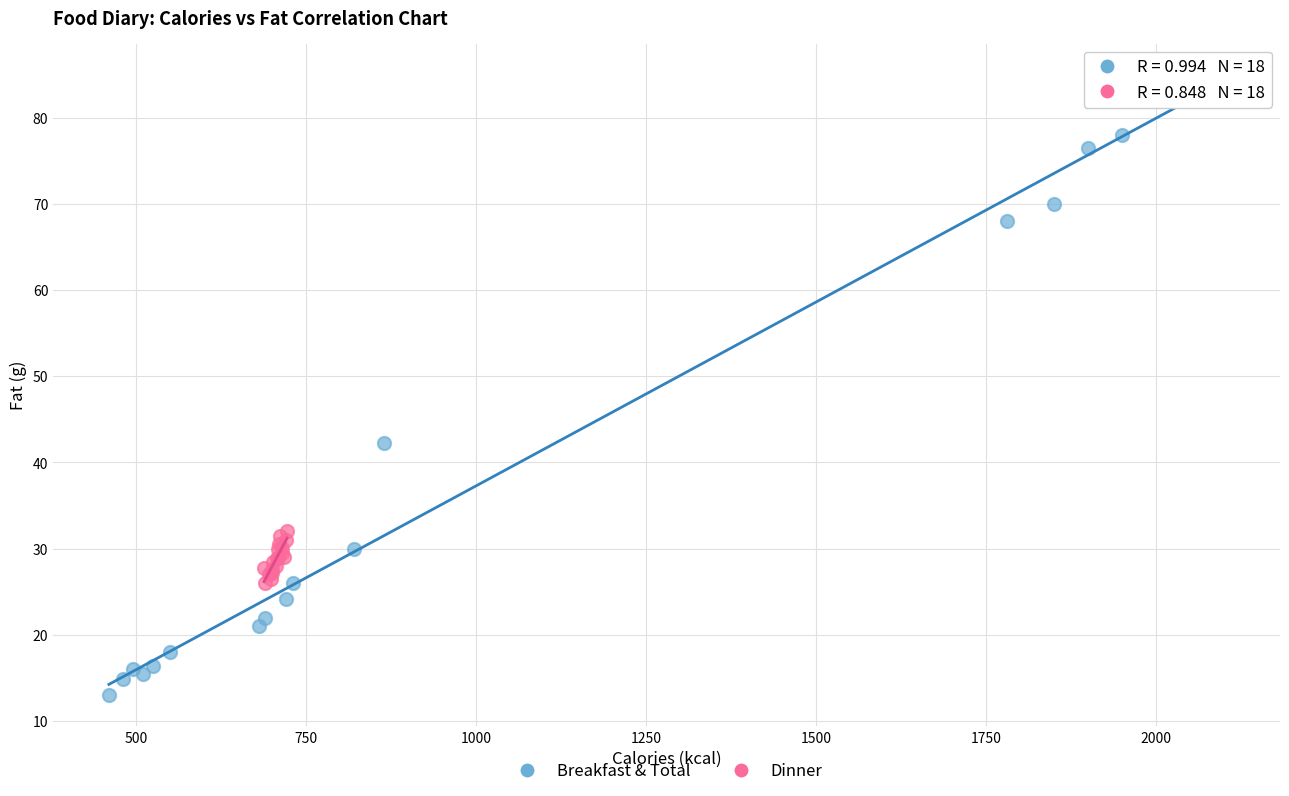

Which series contains the lowest Y value?

Breakfast & Total